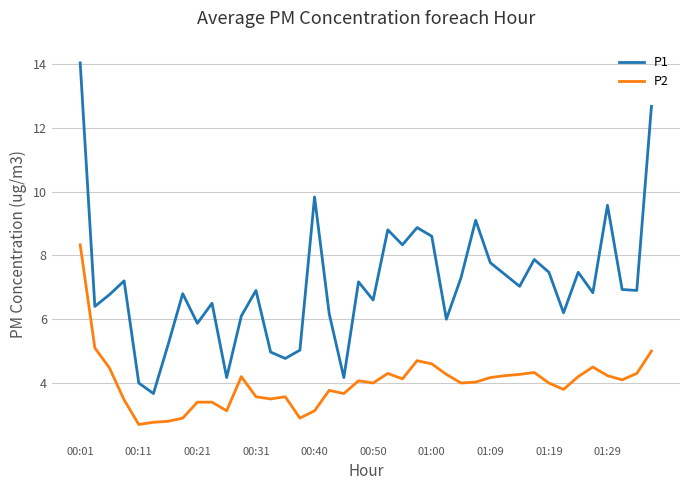

List the series in order of their peak value, lowest first.

P2, P1